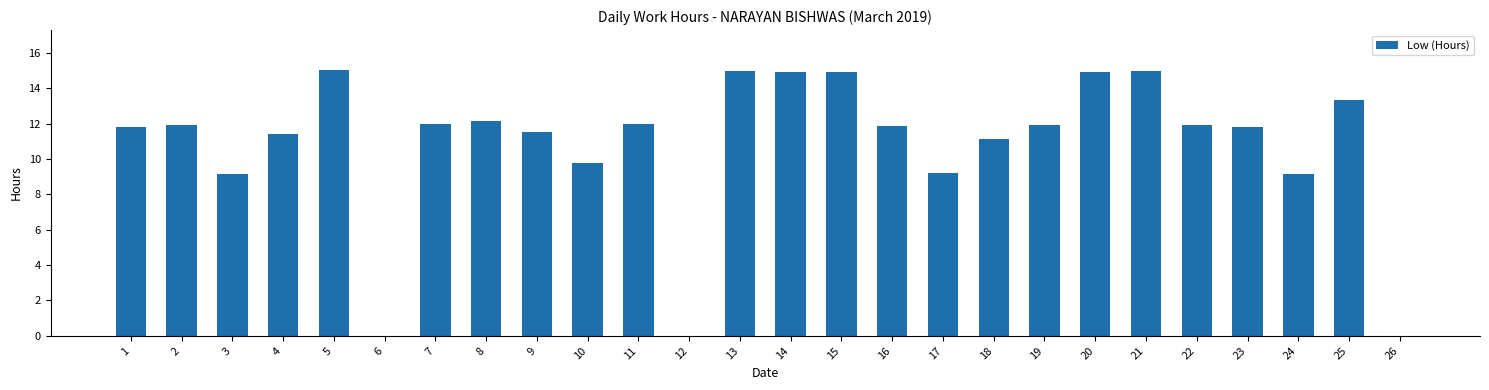

What value does the data have at 10?

9.8